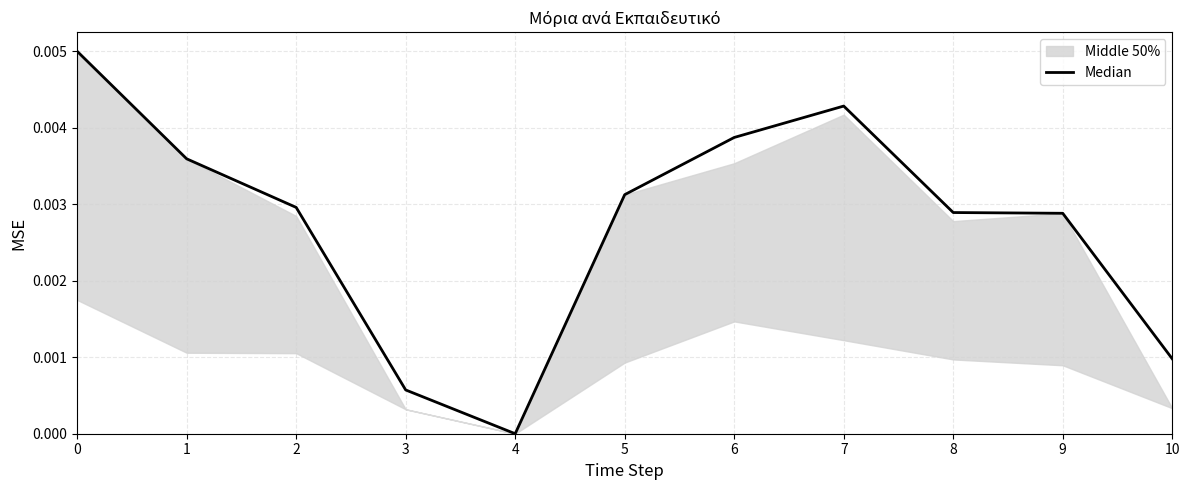

Where is the first local minimum?

4